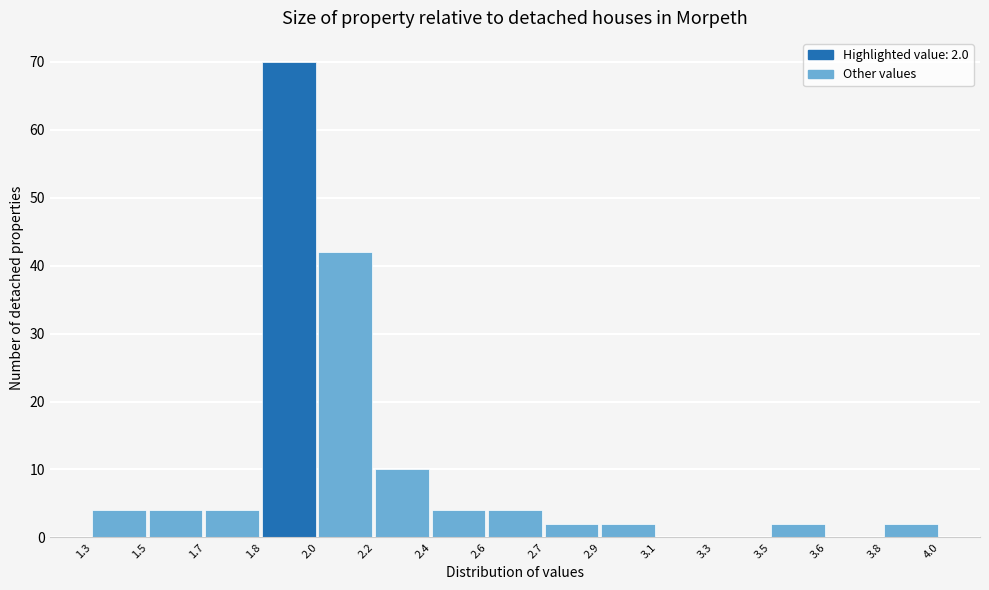

Reading left to right, transcribe all the data shown in this chart.

1.3=4	1.5=4	1.7=4	1.8=70	2.0=42	2.2=10	2.4=4	2.6=4	2.7=2	2.9=2	3.1=0	3.3=0	3.5=2	3.6=0	3.8=2